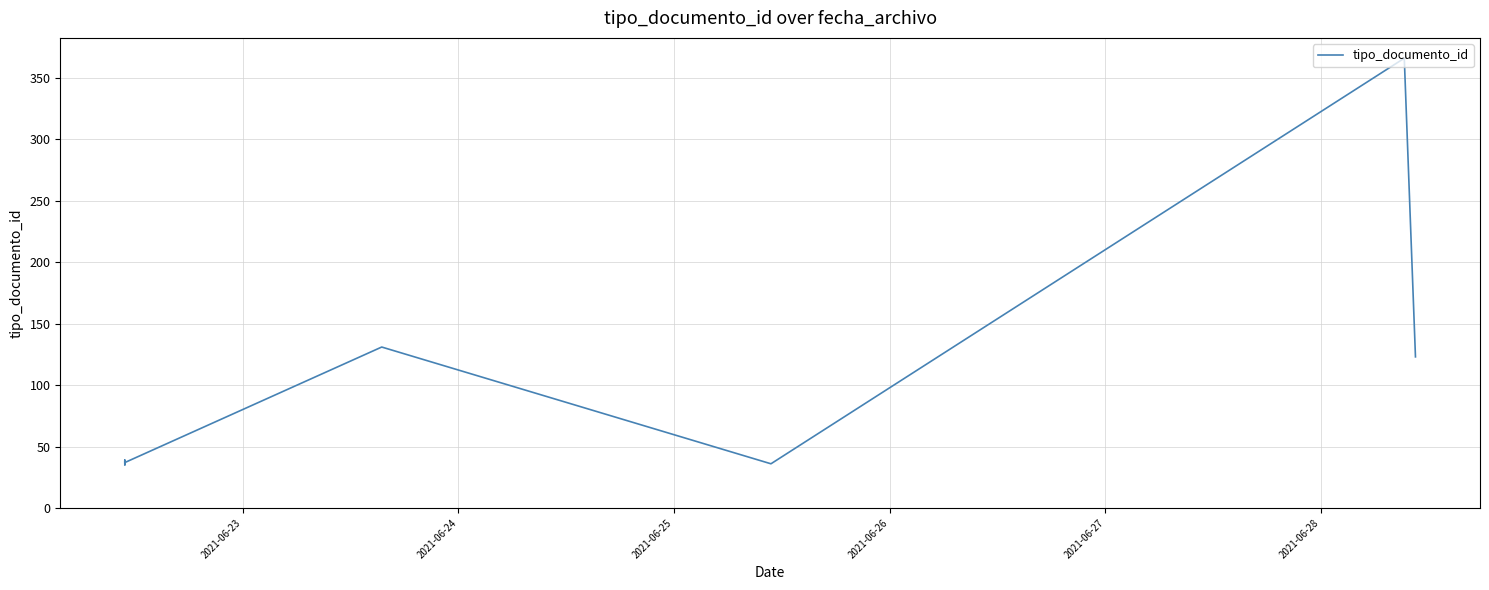

Between 2021-06-26 and 2021-06-25, which is larger?

2021-06-26